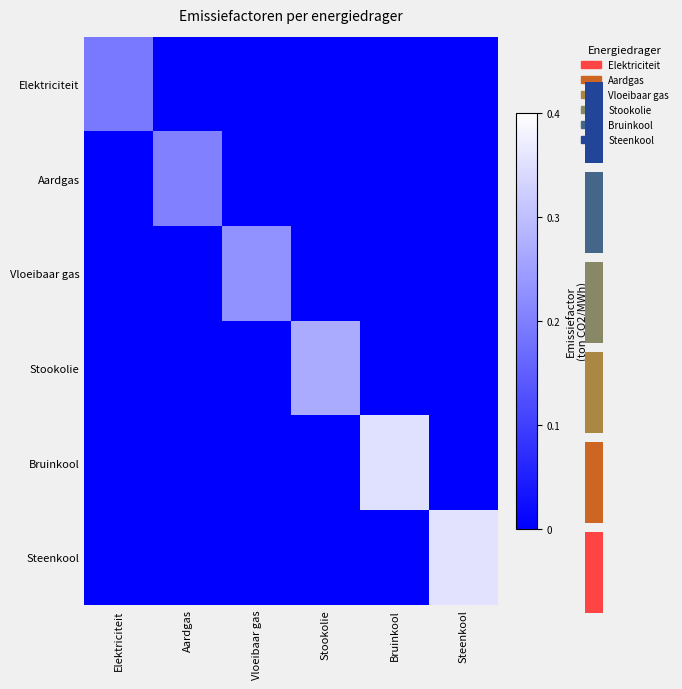

At which category is the sum across all series the highest?

Steenkool